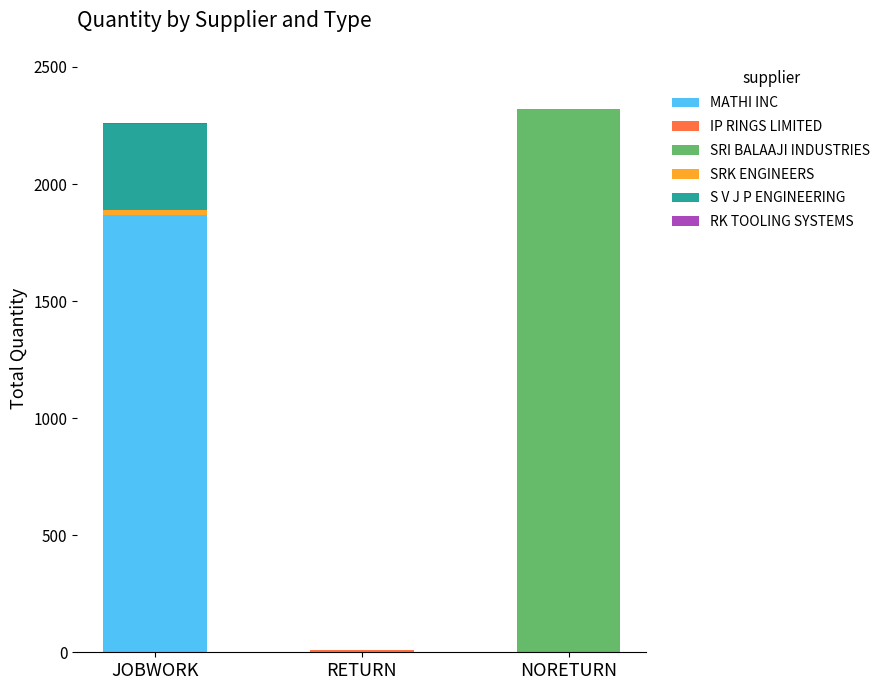

Which category has the highest value in the MATHI INC series?

JOBWORK